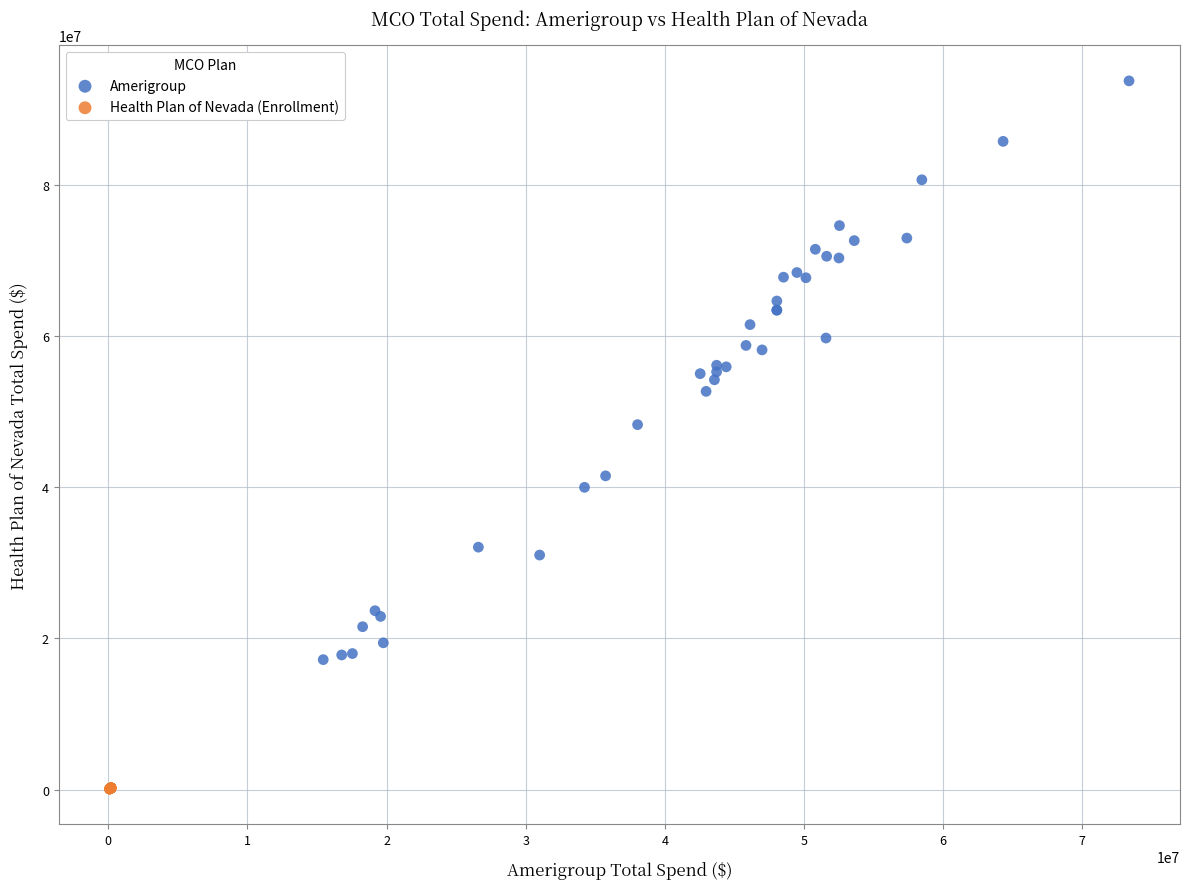

Which series has the widest spread of Y values?

Amerigroup